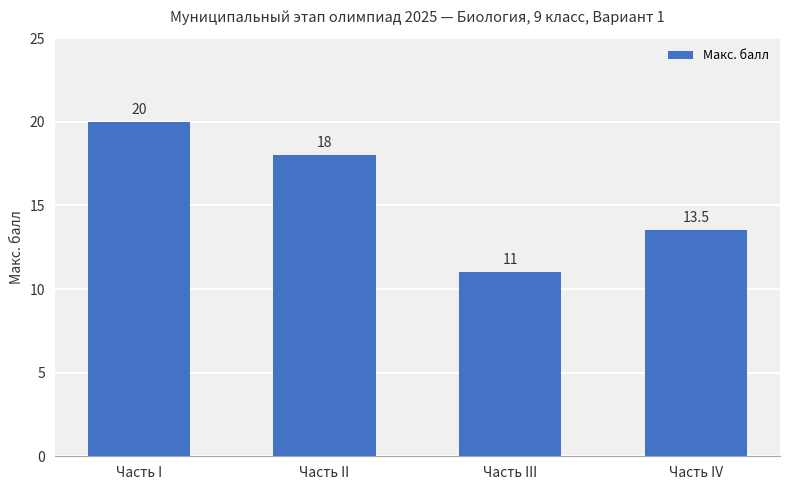

What position from the right is Часть I?

4